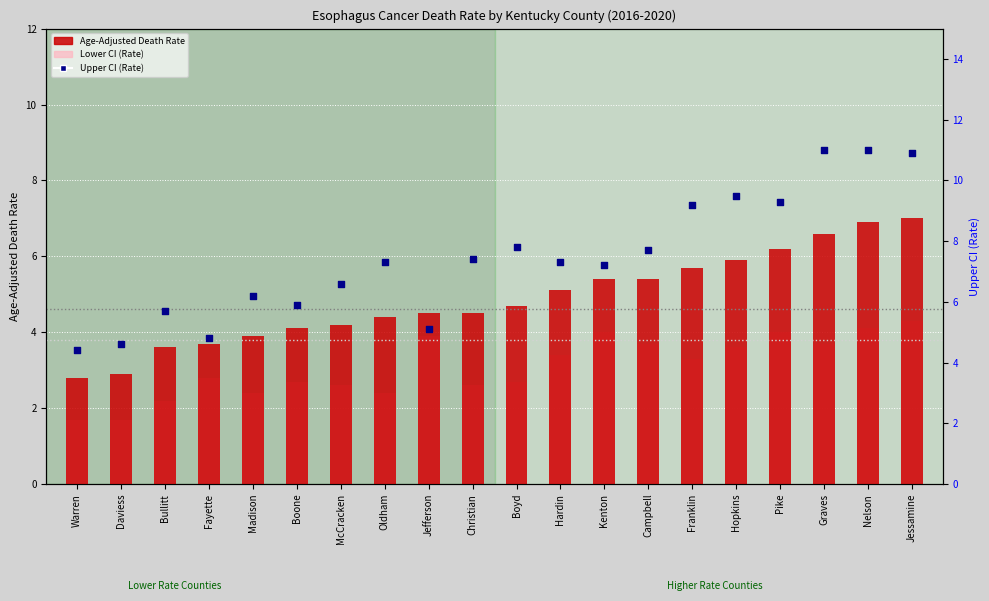

What are all the series names shown in the legend?

Age-Adjusted Death Rate, Lower CI, Upper CI (Rate)